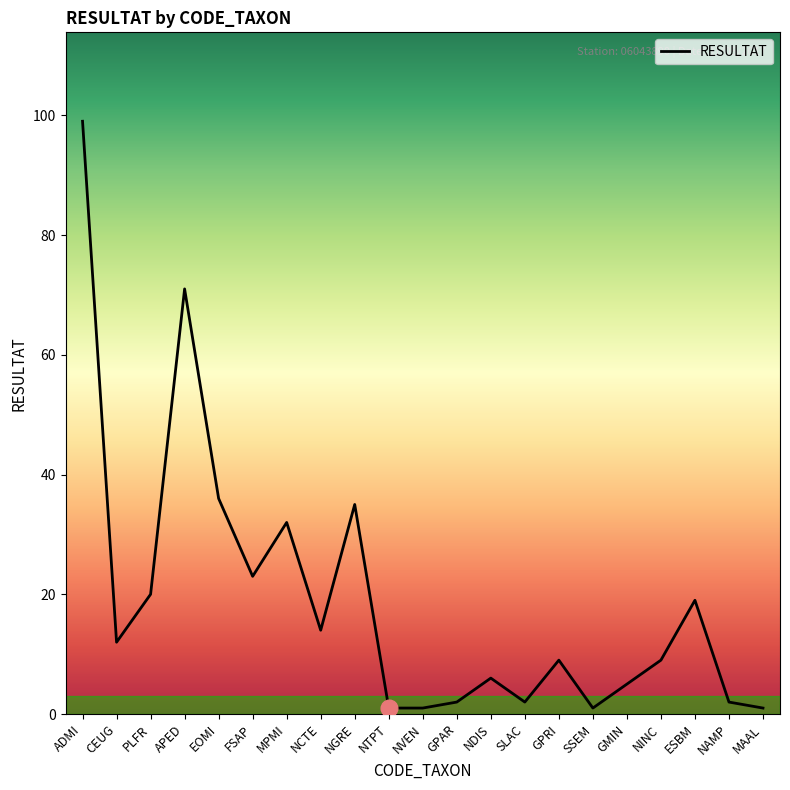

Count the number of categories in the chart.

21